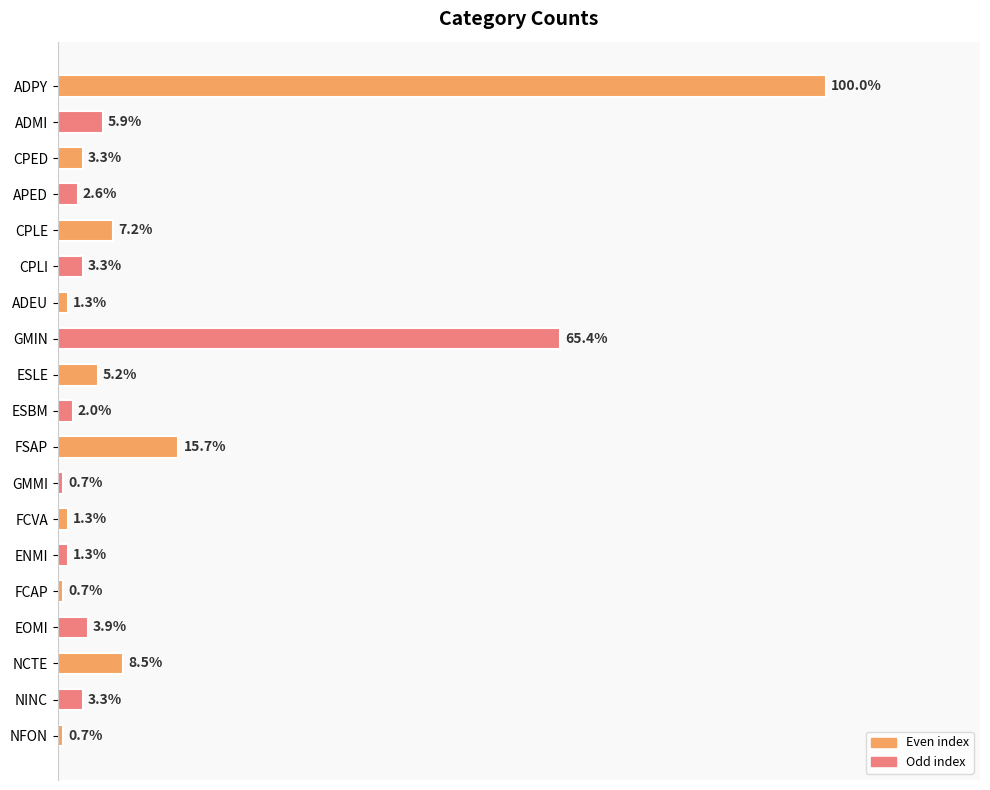

Does the chart contain any negative values?

No